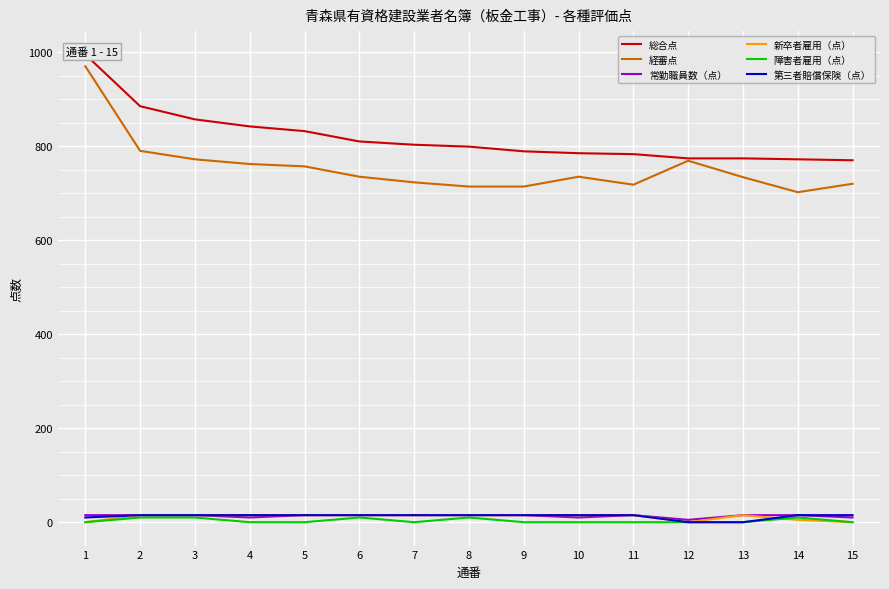

The value of 経審点 at 5 is 757. True or false?

True